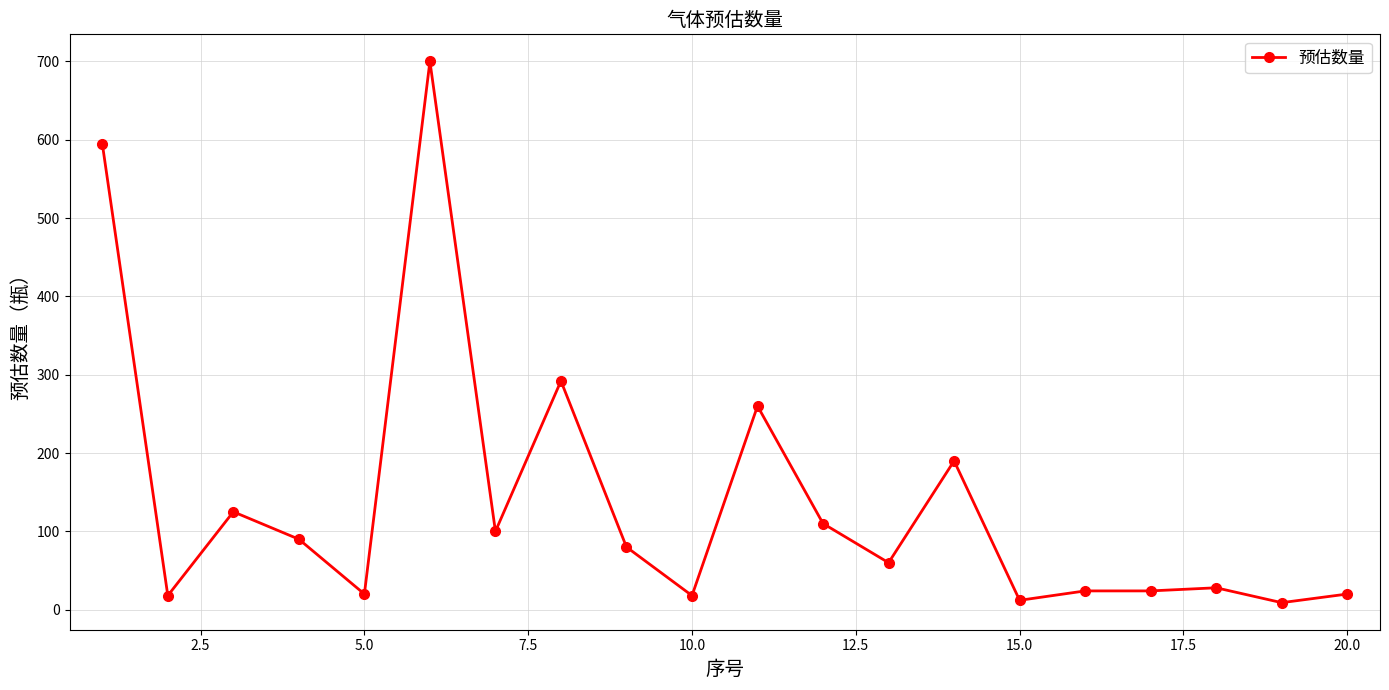

What is the difference between the maximum and minimum values?

691